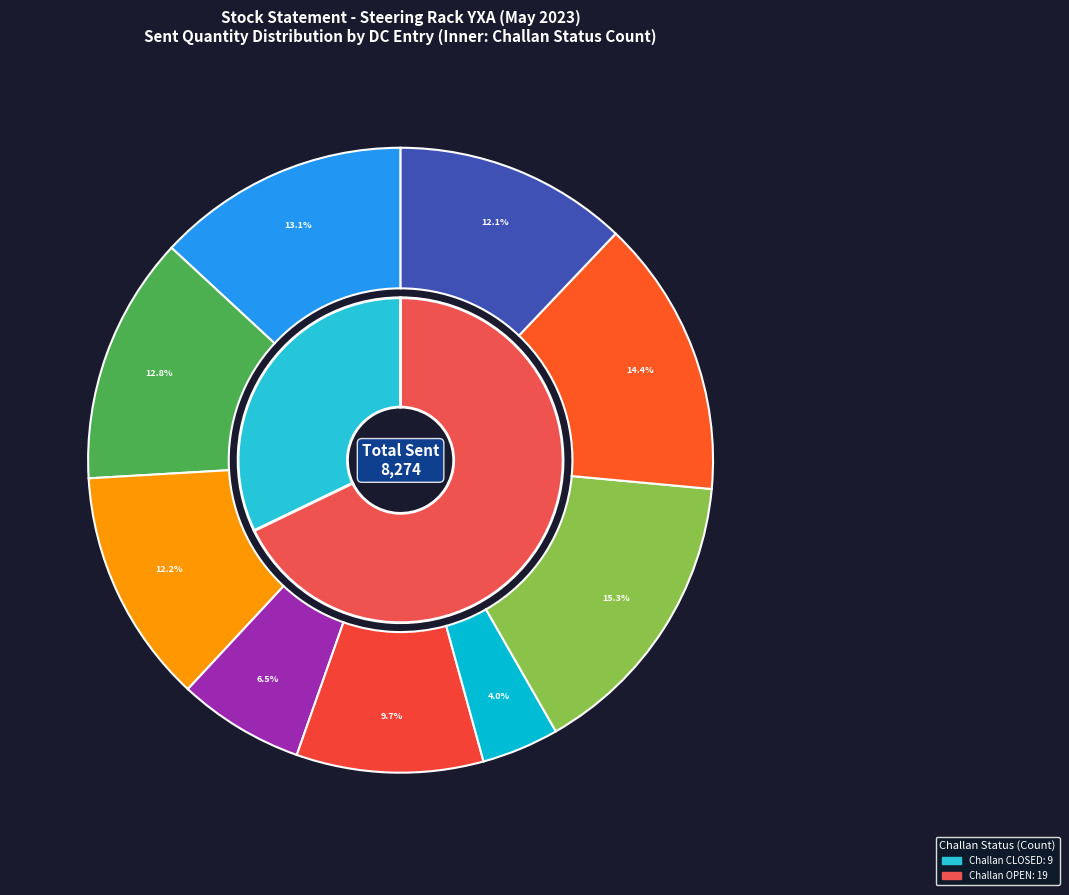

True or false: 14 accounts for 11% of the total.

False